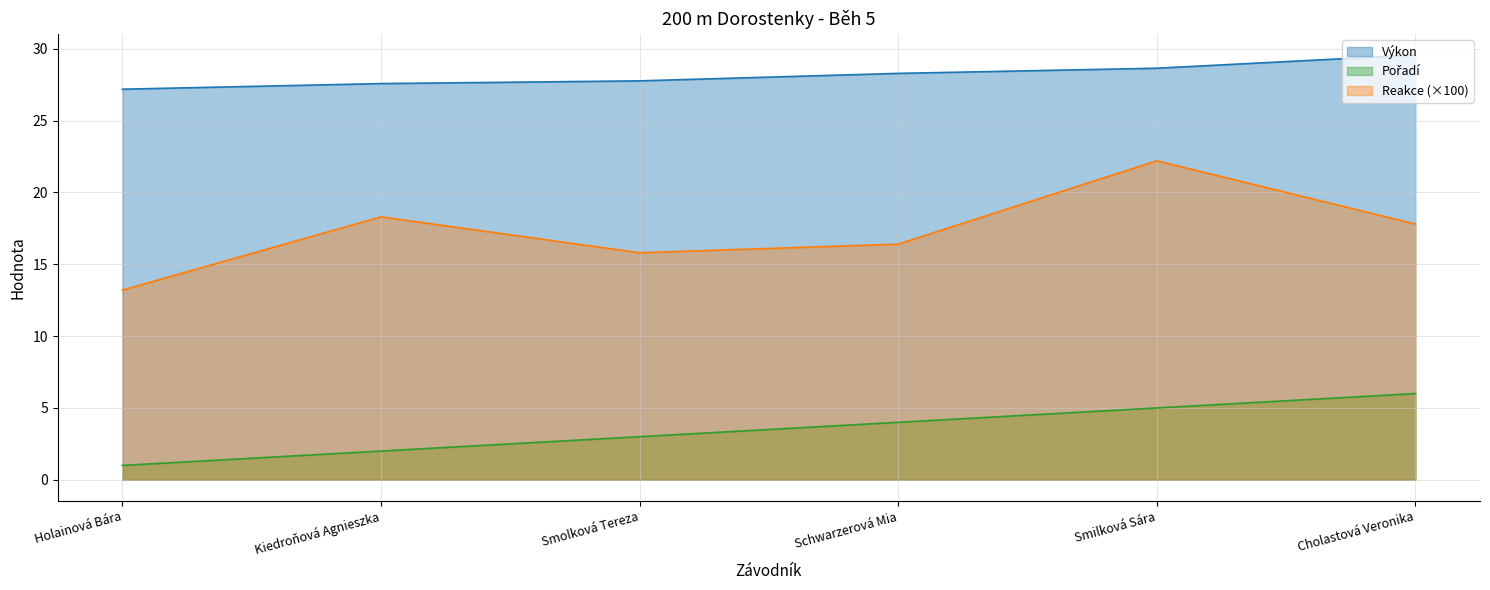

True or false: Pořadí and Výkon intersect in this chart.

False